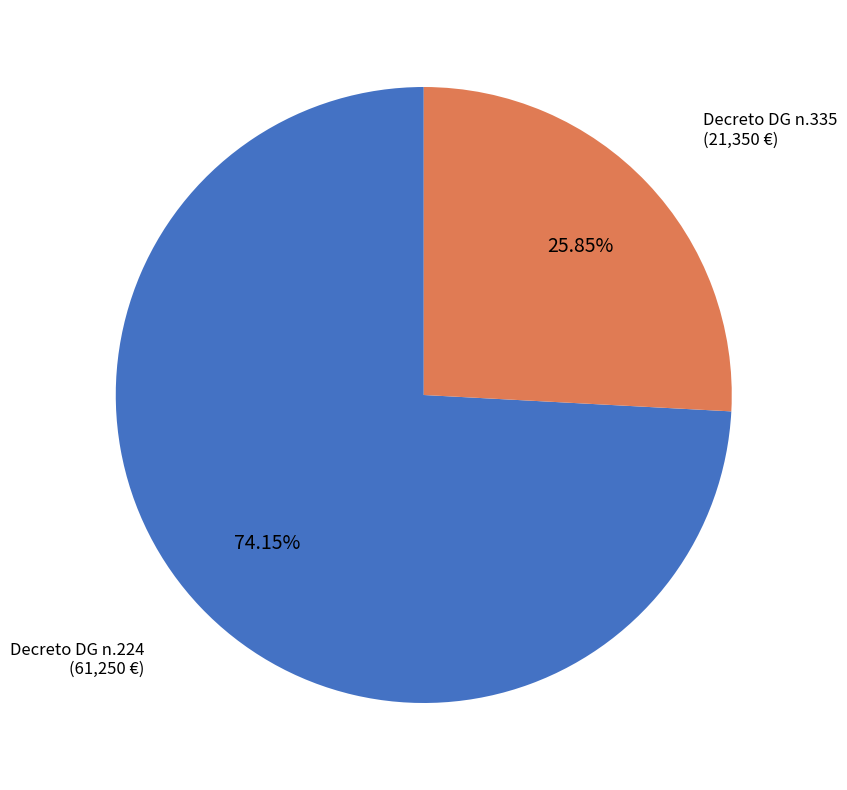

Combined, what portion of the pie is Decreto DG n.335 and Decreto DG n.224?

100.0%